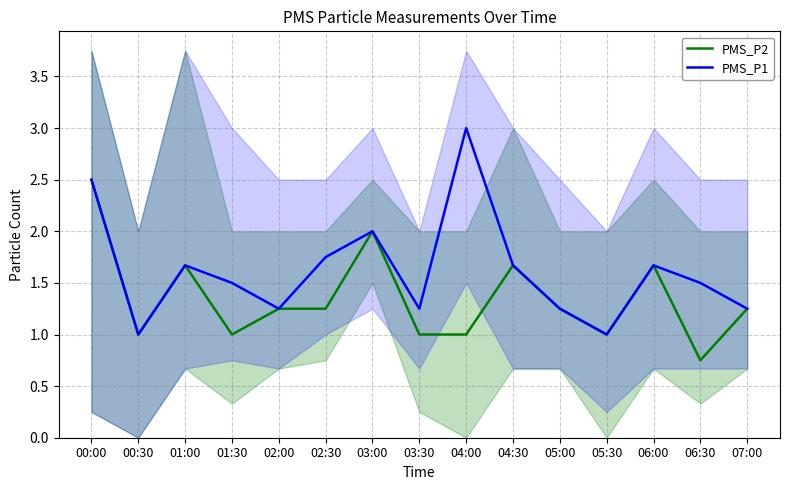

Which category has the lowest value across all series?

06:30